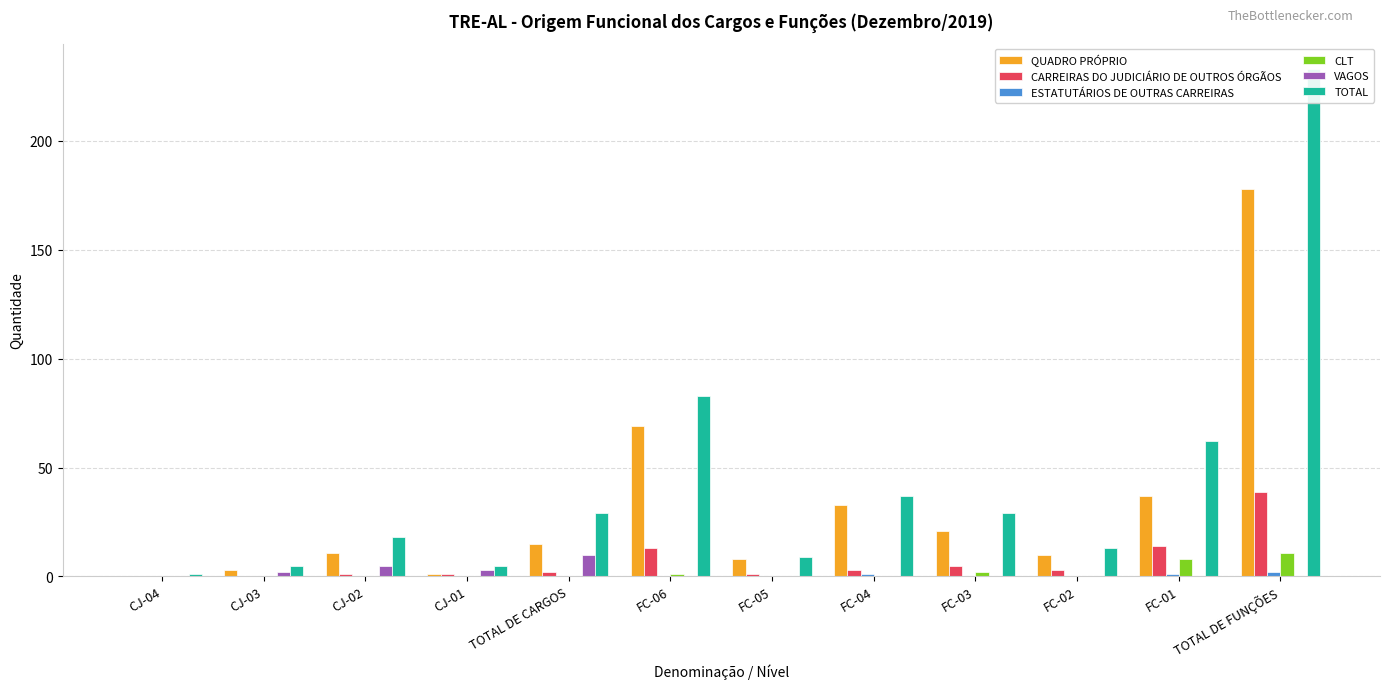

How many series are shown in this chart?

6